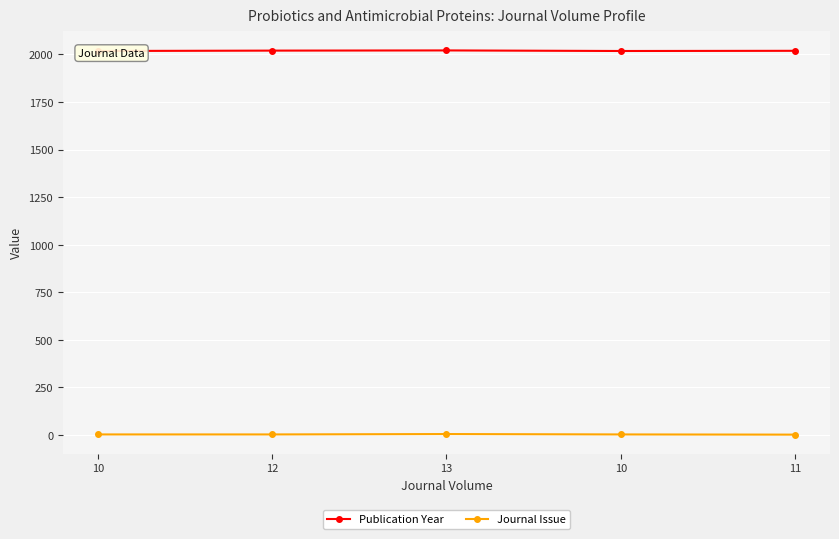

At 11, list the series in order from smallest to largest.

Journal Issue, Publication Year